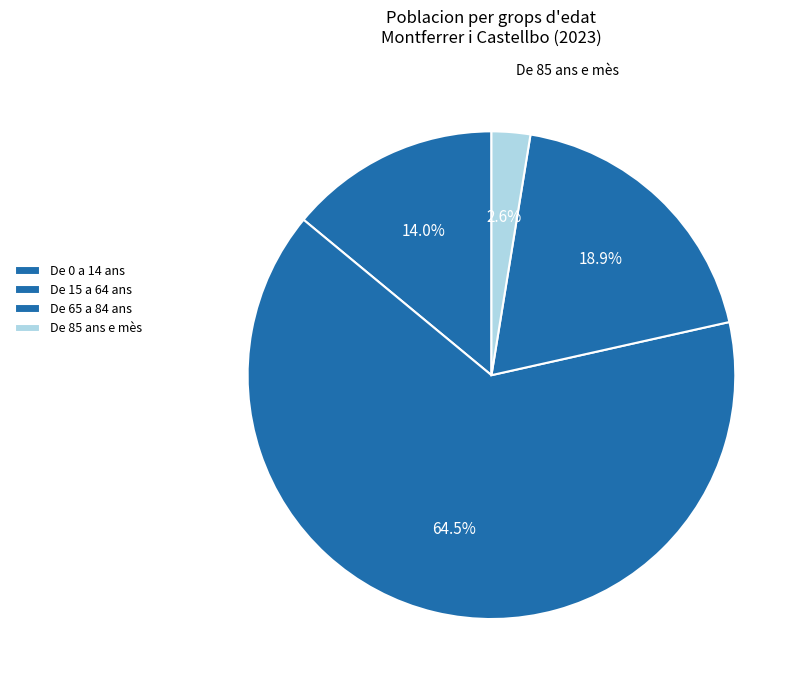

To the nearest percent, what portion does De 0 a 14 ans represent?

14%